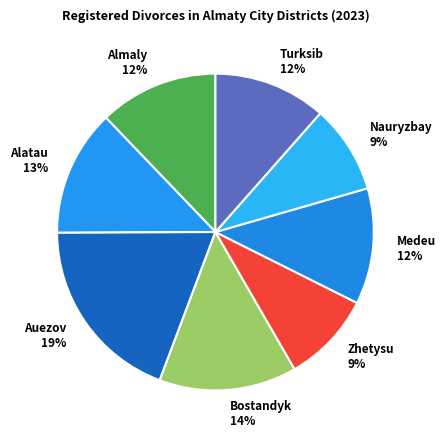

How many slices are in this pie chart?

8